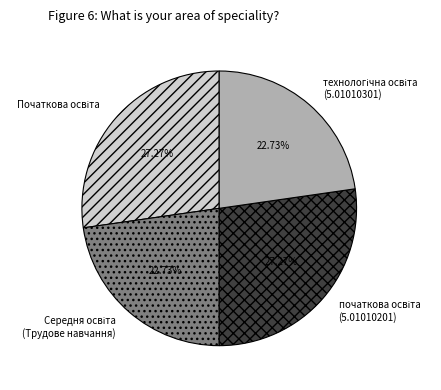

Is there a majority slice in this chart?

No